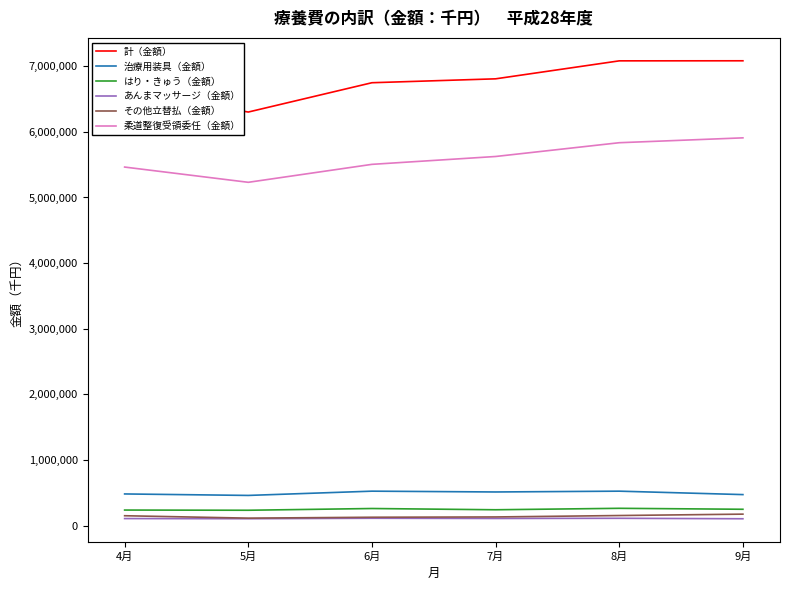

What is the highest value of the はり・きゅう（金額） series?

263956.9